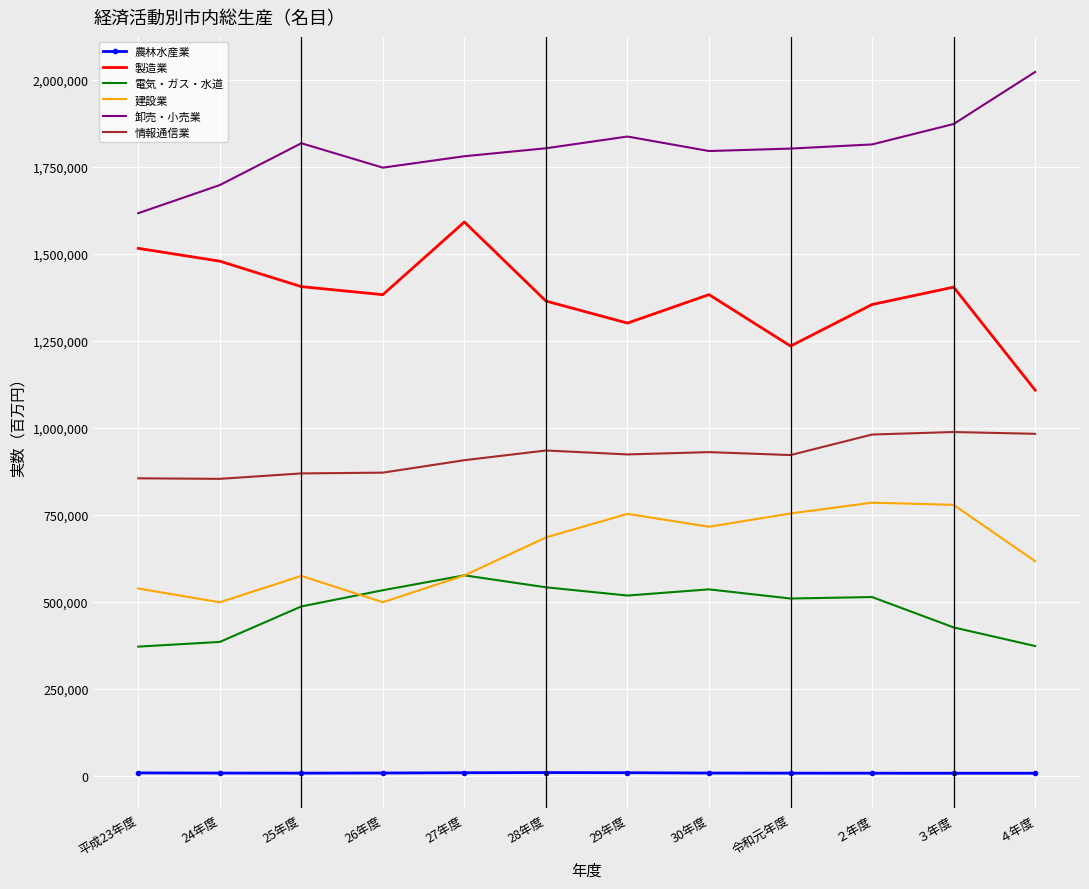

What position from the left is 27年度?

5